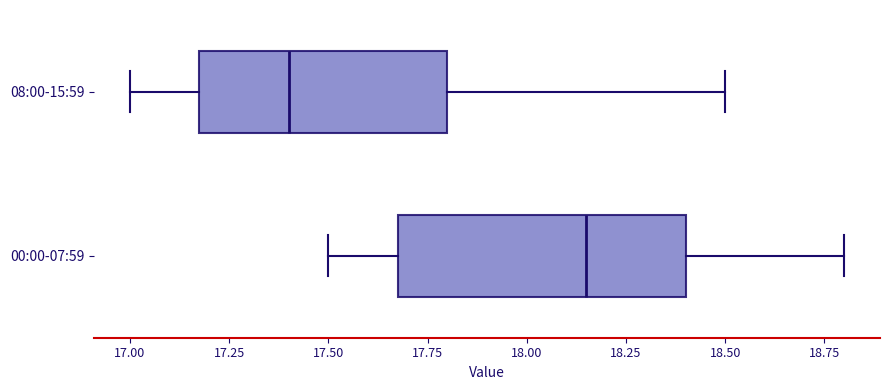

Reading bottom to top, transcribe this box plot: for each box, give where its median line is, the range the box spans, and where its two whiskers end, as read against the x-axis. The values are not printed on the chart, so give them approximately, as read against the axis.

00:00-07:59: median 18.15, box 17.70 to 18.40, whiskers 17.50 to 18.80
08:00-15:59: median 17.40, box 17.20 to 17.80, whiskers 17.00 to 18.50